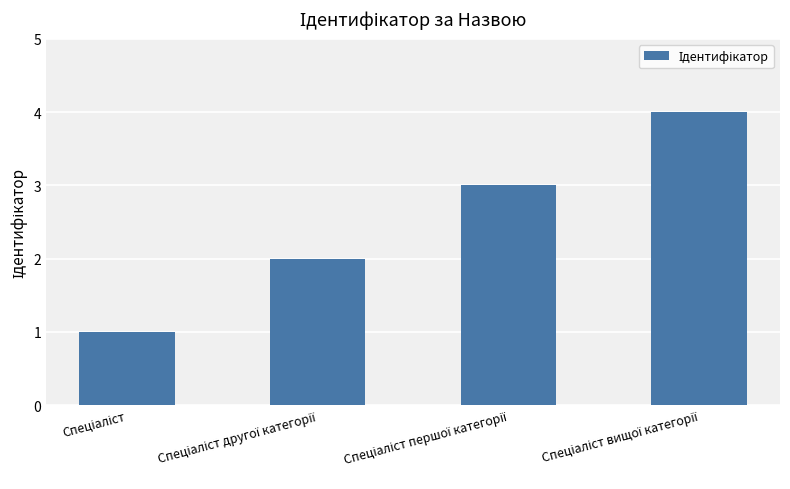

What is the sum of all values?

10